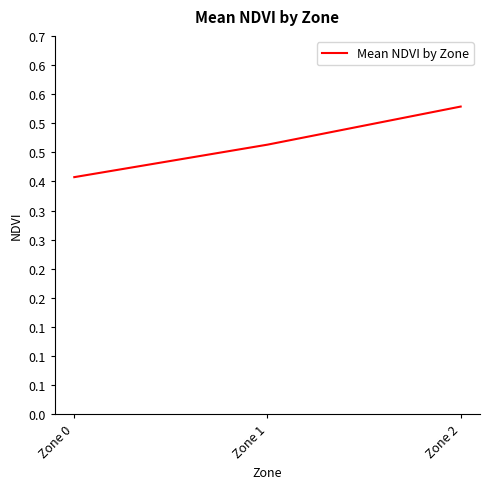

Does the chart display data point markers on the line(s)?

No